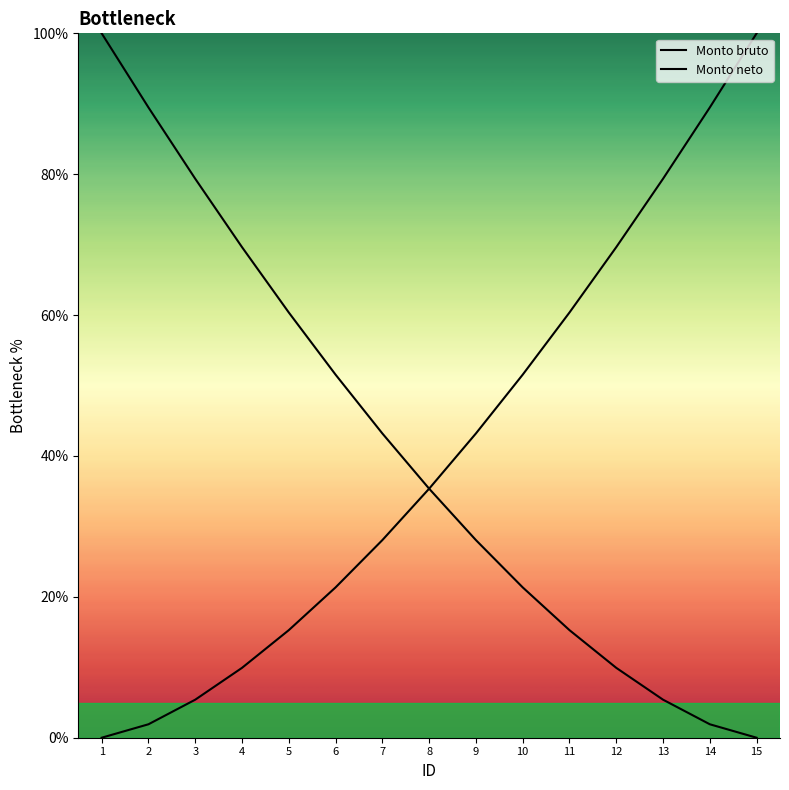

What value does the Monto bruto series have at 14?

1.9